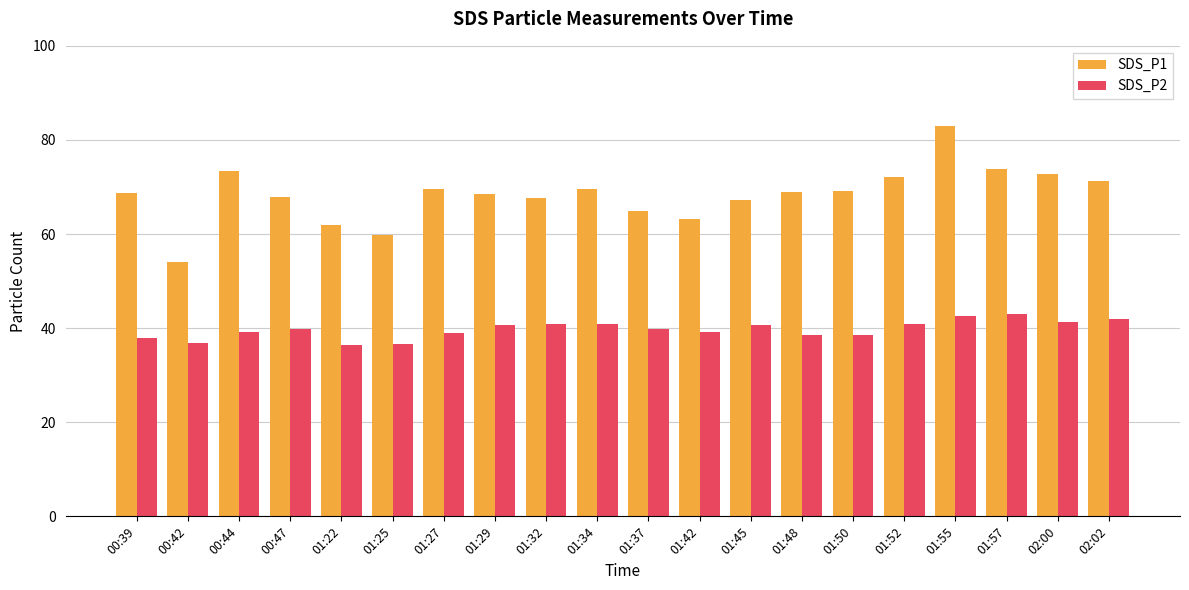

At how many categories does at least one series exceed 81?

1